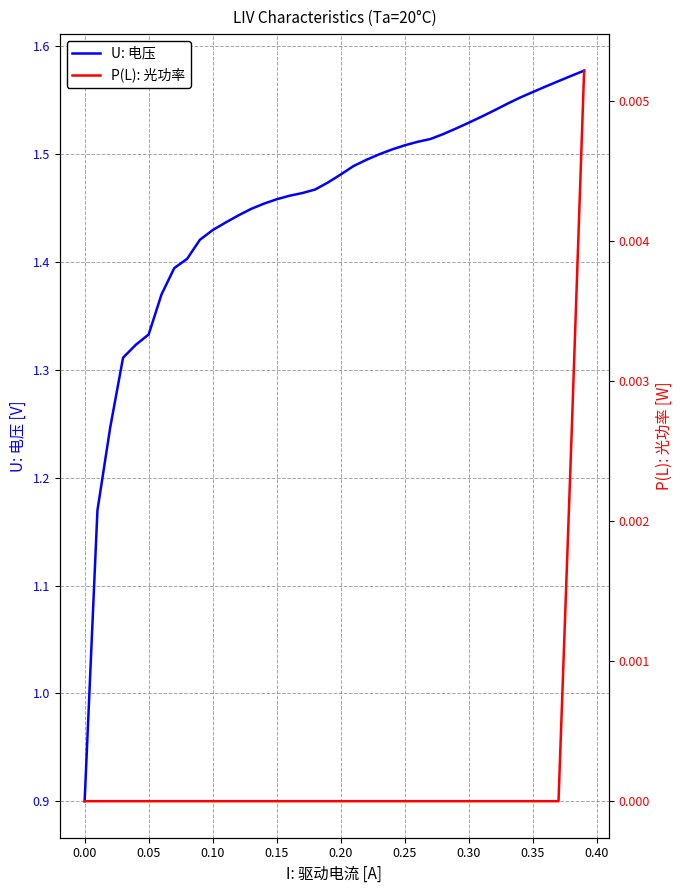

What is the minimum value for U: 电压?

0.9